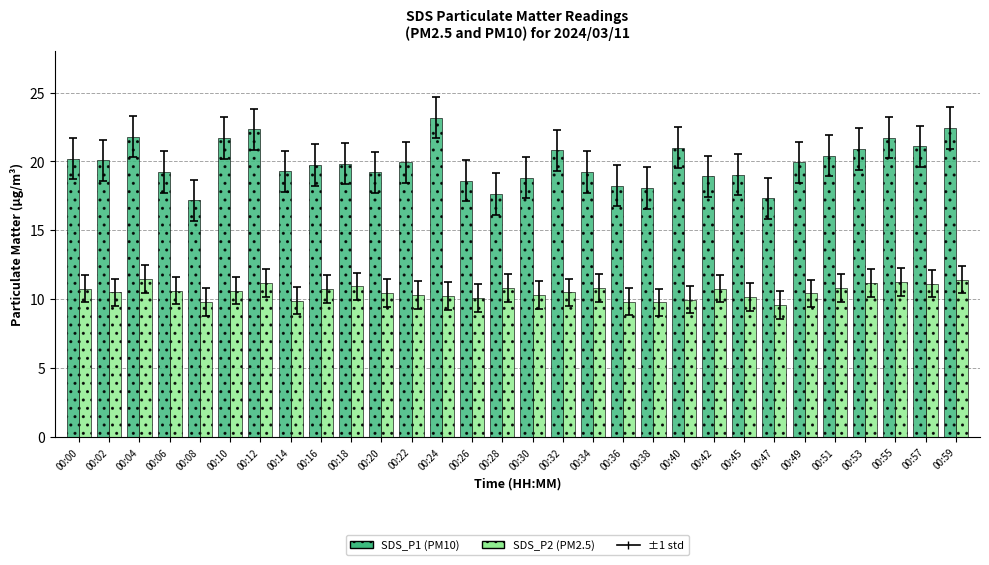

What is the average value of the SDS_P1 (PM10) series?

19.9